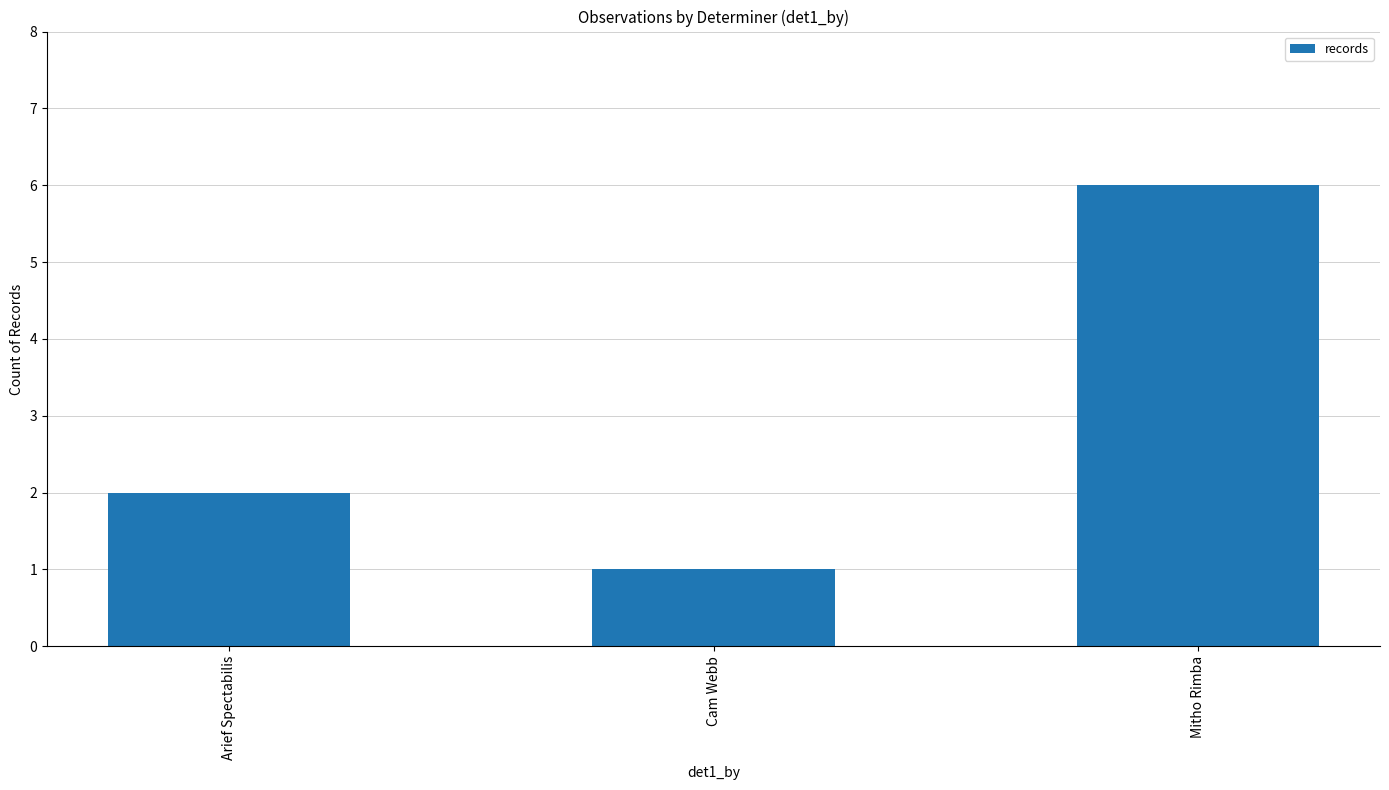

What is the difference between the maximum and minimum values?

5